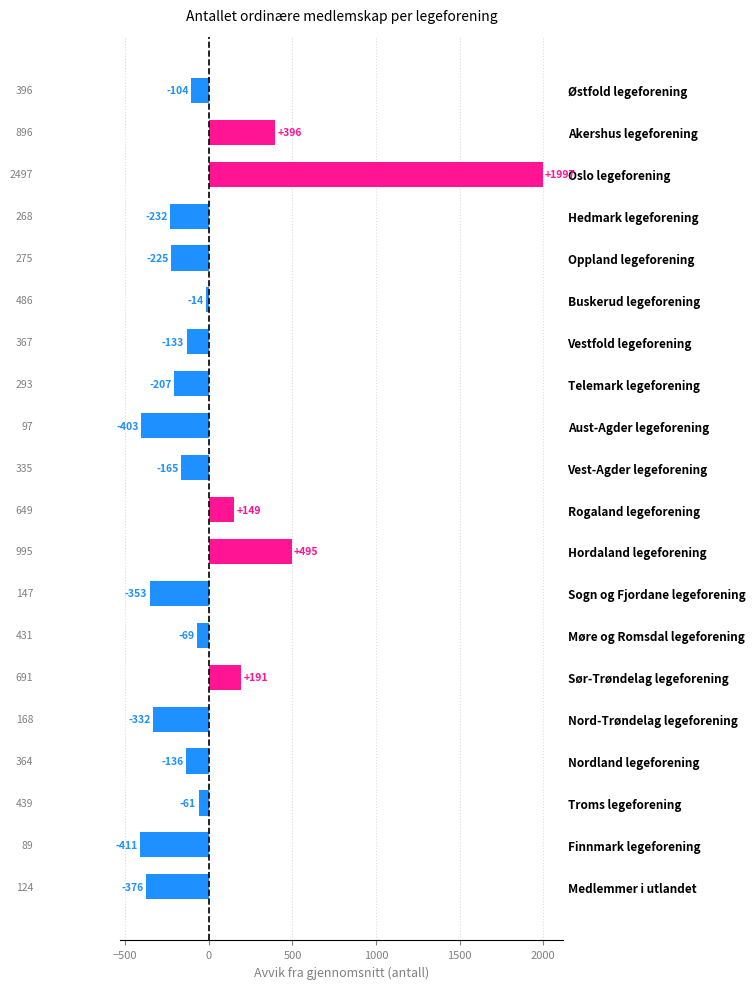

At which category does the chart reach its minimum across all series?

Finnmark legeforening